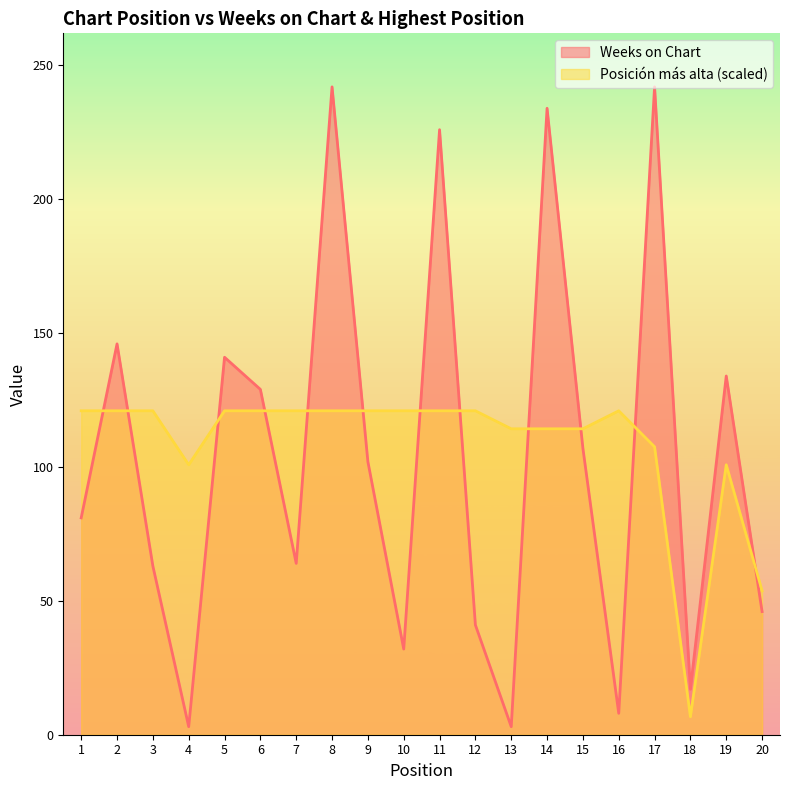

Reading left to right, what are all the values shown in this chart?

Weeks on Chart: 1=81.0	2=146.0	3=63.0	4=3.0	5=141.0	6=129.0	7=64.0	8=242.0	9=102.0	10=32.0	11=226.0	12=41.0	13=3.0	14=234.0	15=107.0	16=8.0	17=242.0	18=17.0	19=134.0	20=46.0
Posición más alta: 1=121.0	2=121.0	3=121.0	4=100.8	5=121.0	6=121.0	7=121.0	8=121.0	9=121.0	10=121.0	11=121.0	12=121.0	13=114.3	14=114.3	15=114.3	16=121.0	17=107.6	18=6.7	19=100.8	20=53.8